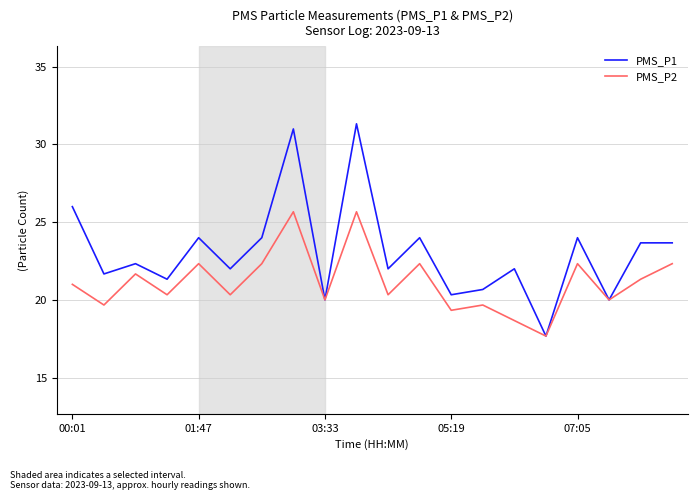

Which series has the widest spread of values?

PMS_P1